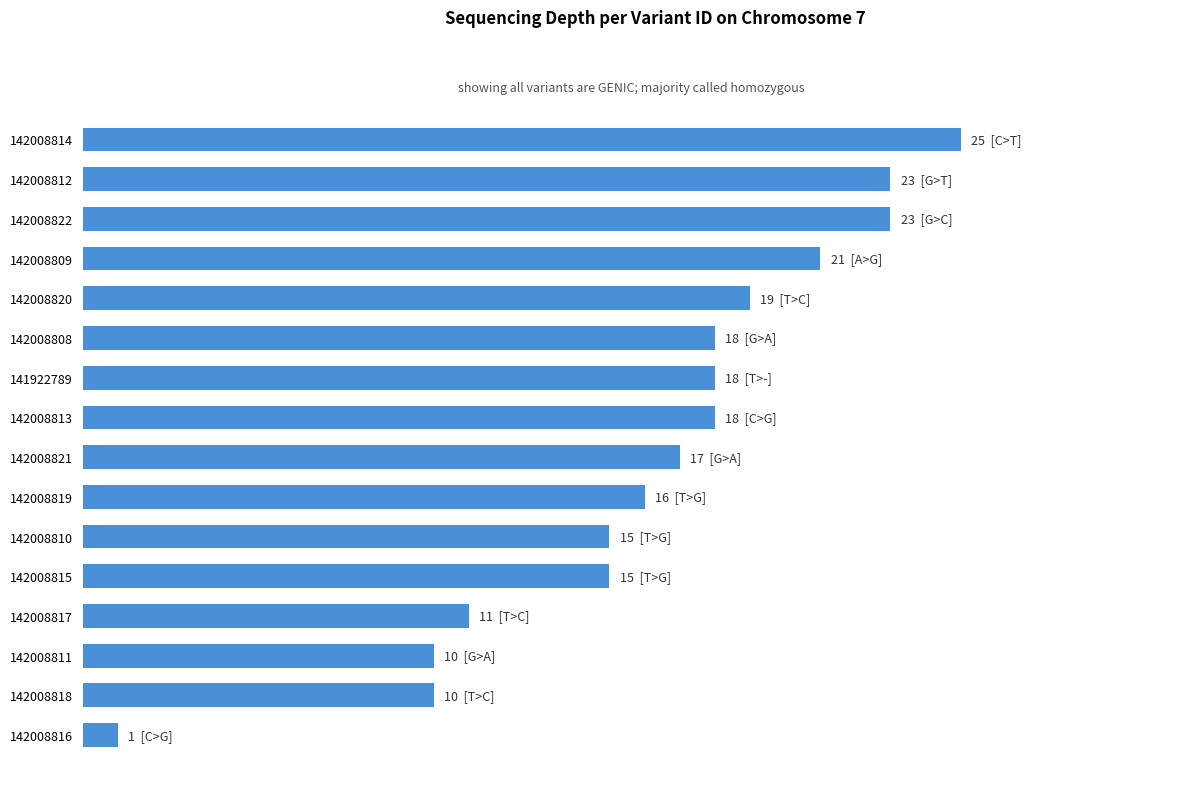

Are the bars horizontal?

Yes